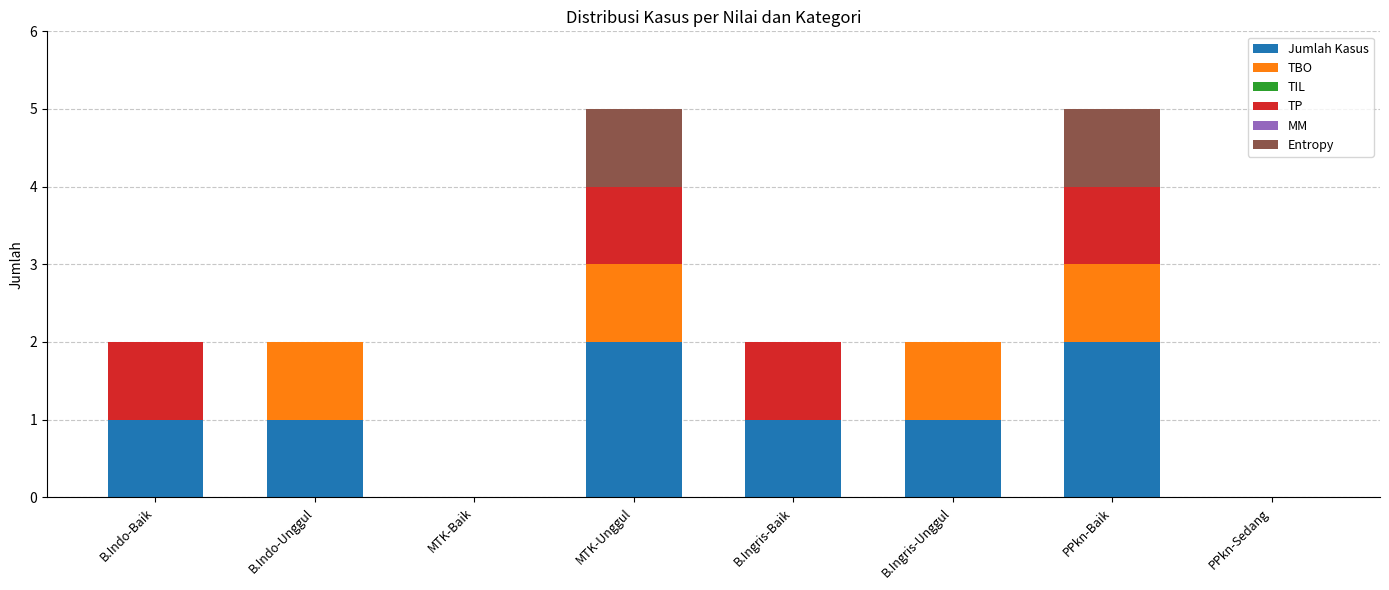

Is it true that Jumlah Kasus equals 1 at B.Ingris-Baik?

True